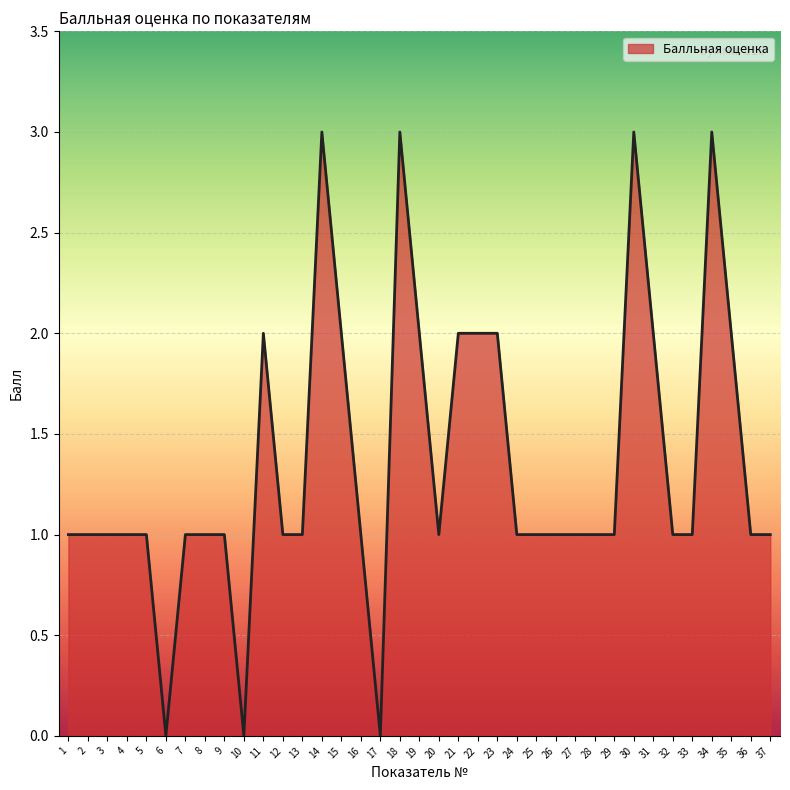

True or false: there are more than 0 points higher than both neighbors.

True